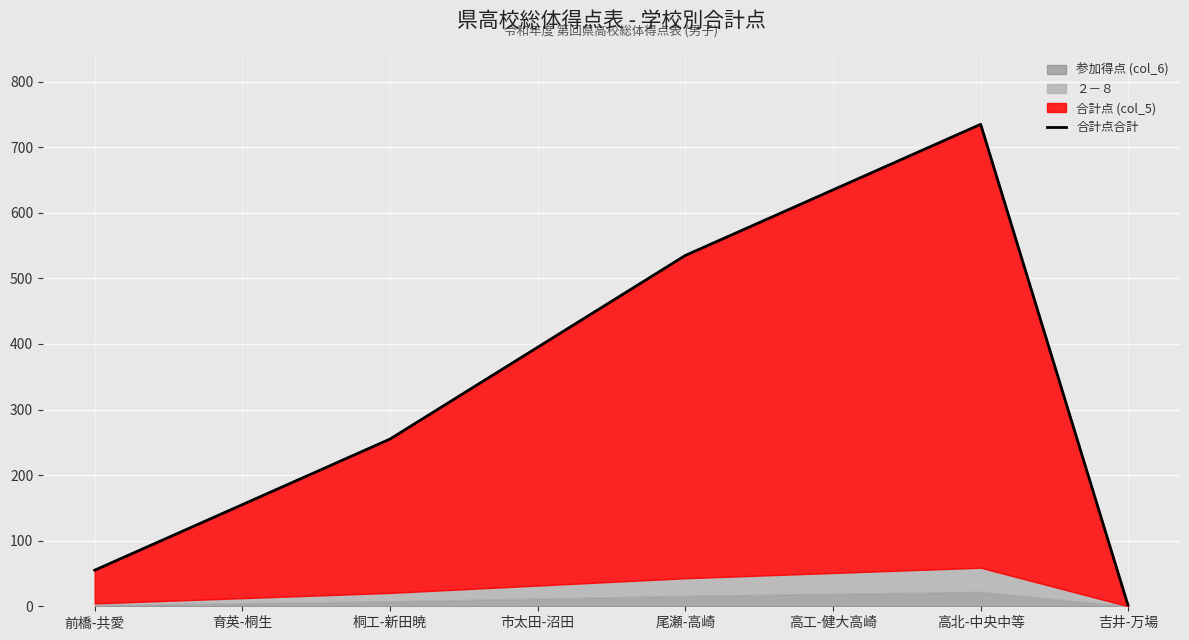

Which label corresponds to the largest value in the chart?

高北-中央中等